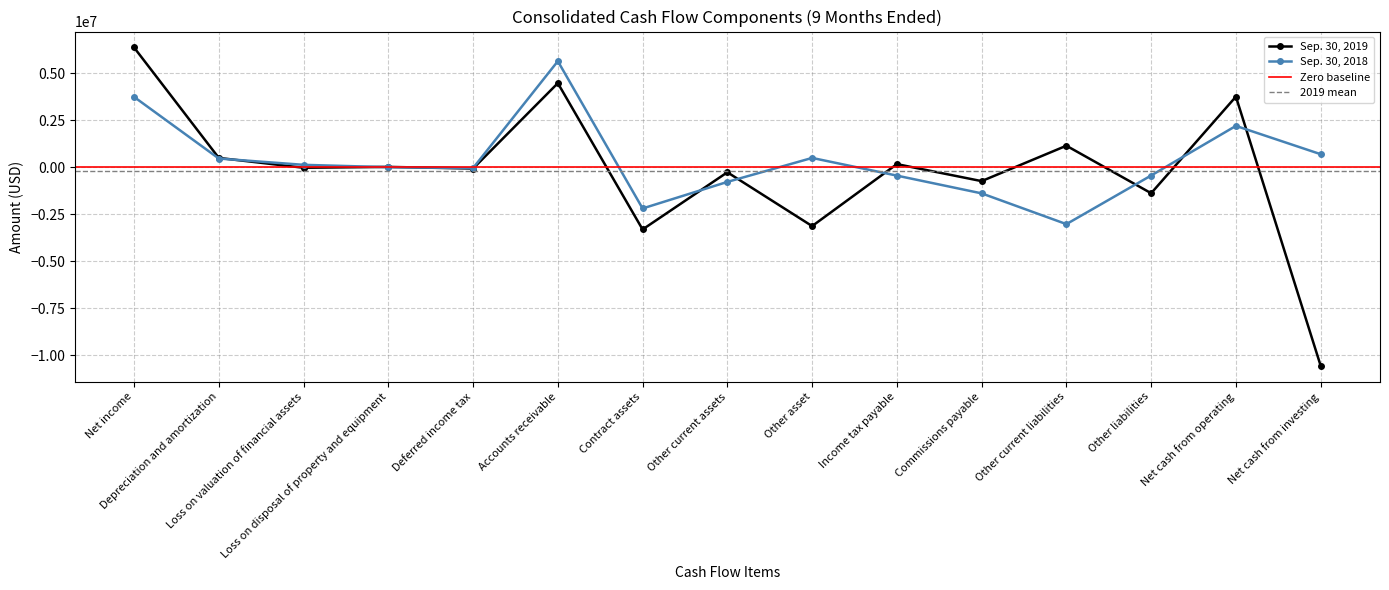

What is the minimum value shown in the chart?

-10554055